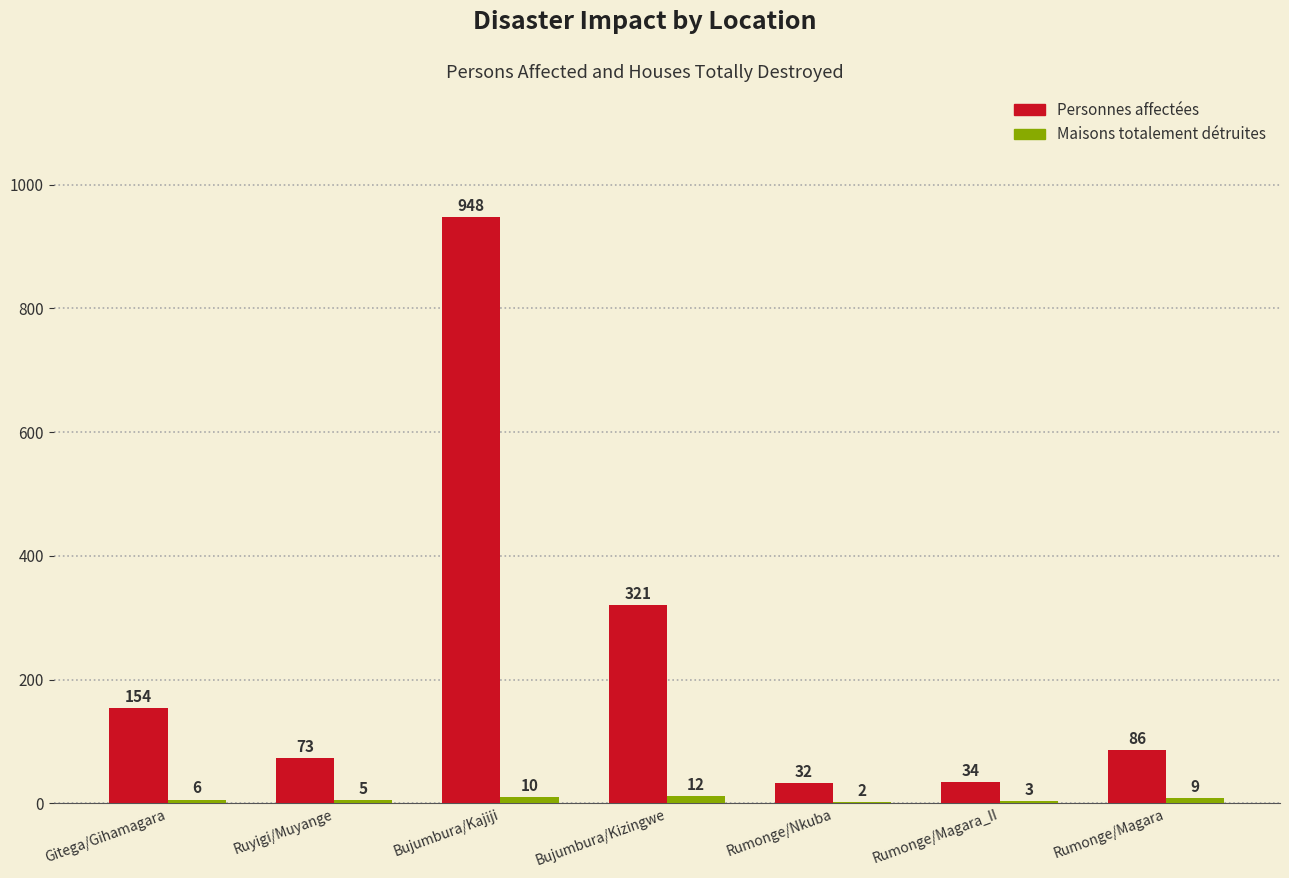

At which category does the chart reach its peak across all series?

Bujumbura/Kajiji